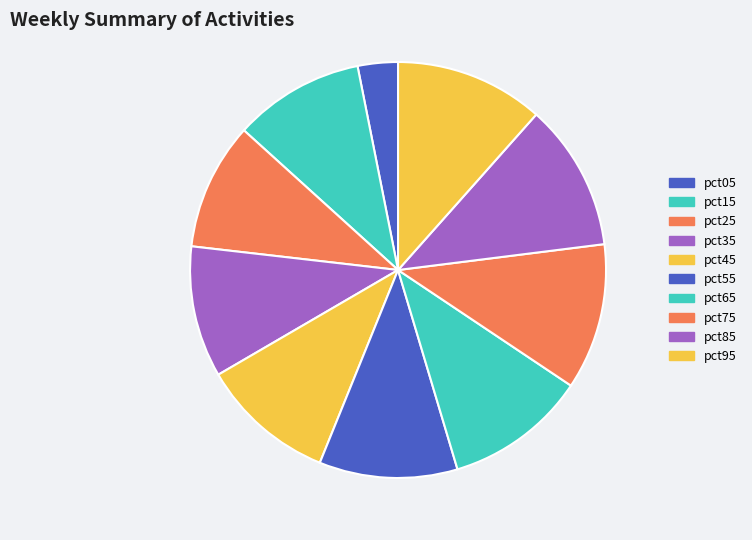

Does pct05 represent more than half of the total?

No